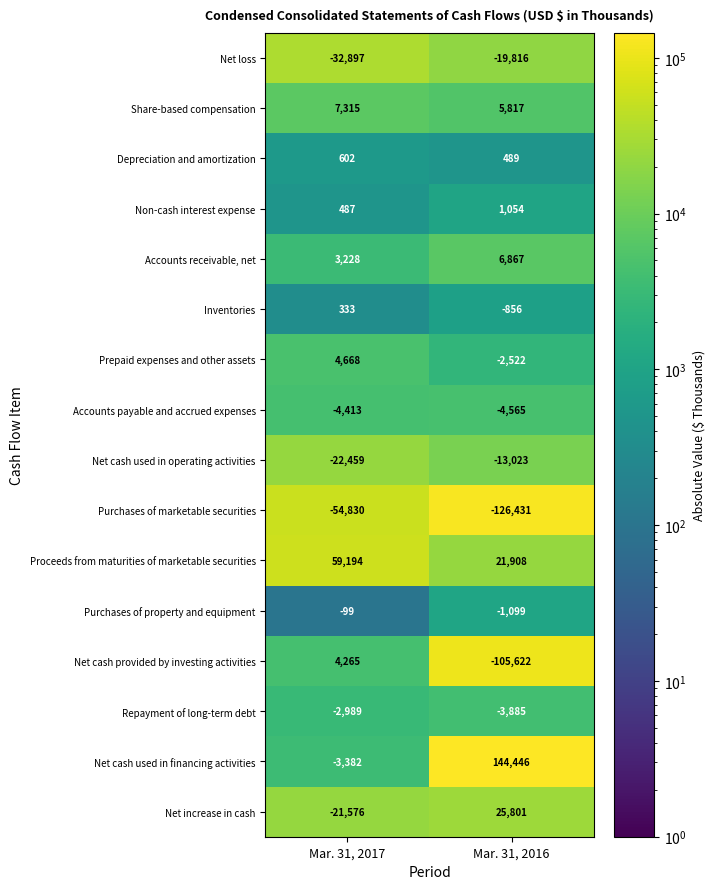

Rank the series at Mar. 31, 2017 from highest to lowest value.

Proceeds from maturities of marketable securities, Share-based compensation, Prepaid expenses and other assets, Net cash provided by investing activities, Accounts receivable, net, Depreciation and amortization, Non-cash interest expense, Inventories, Purchases of property and equipment, Repayment of long-term debt, Net cash used in financing activities, Accounts payable and accrued expenses, Net increase in cash, Net cash used in operating activities, Net loss, Purchases of marketable securities